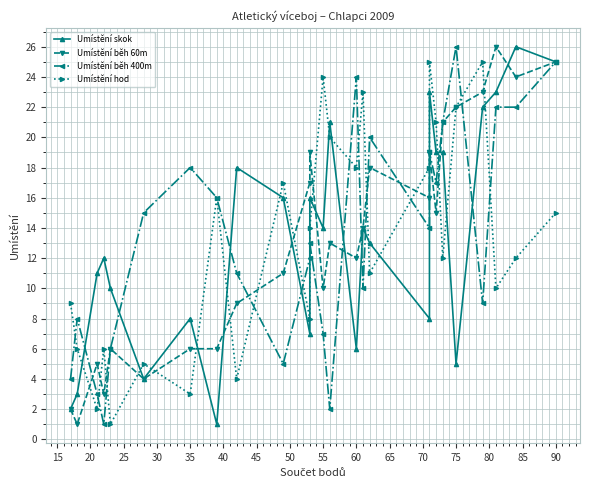

What is the label of the 20th point from the right?

35